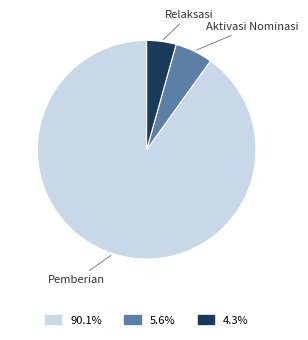

Does any single category account for the majority?

Yes